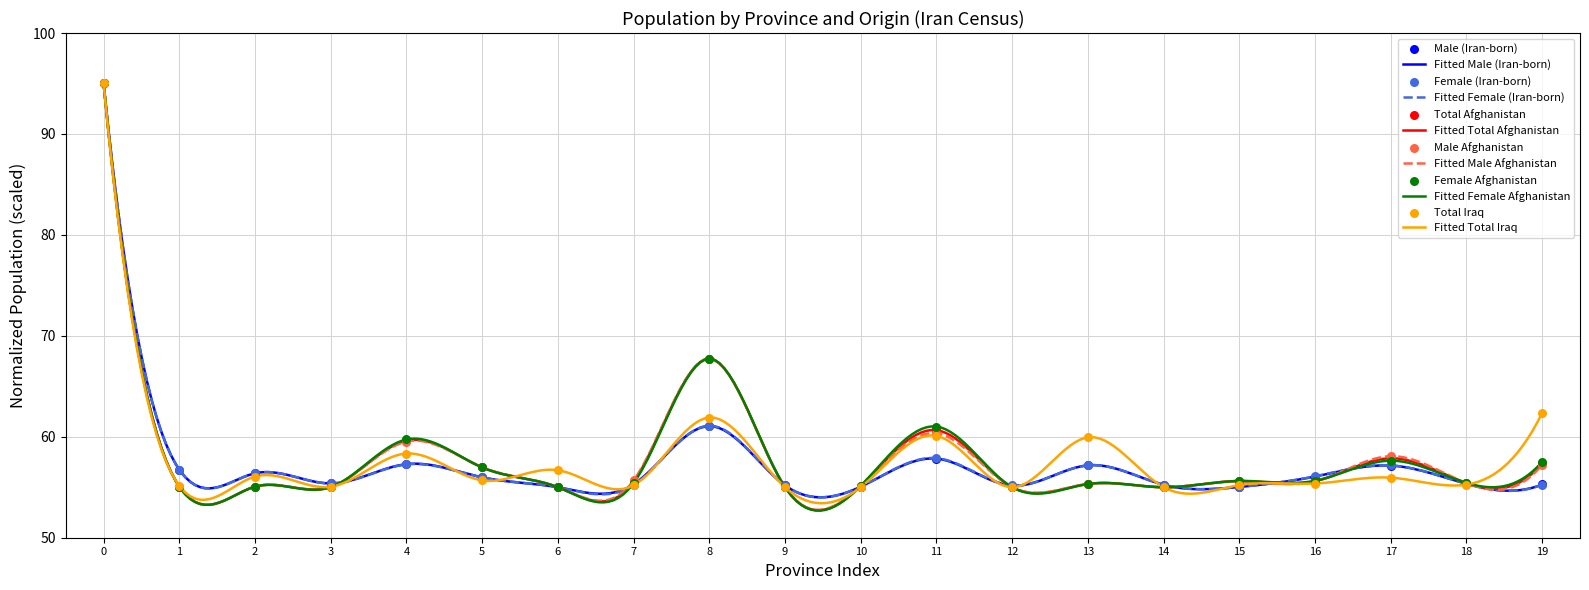

Which series has the largest total across all categories?

Female Afghanistan